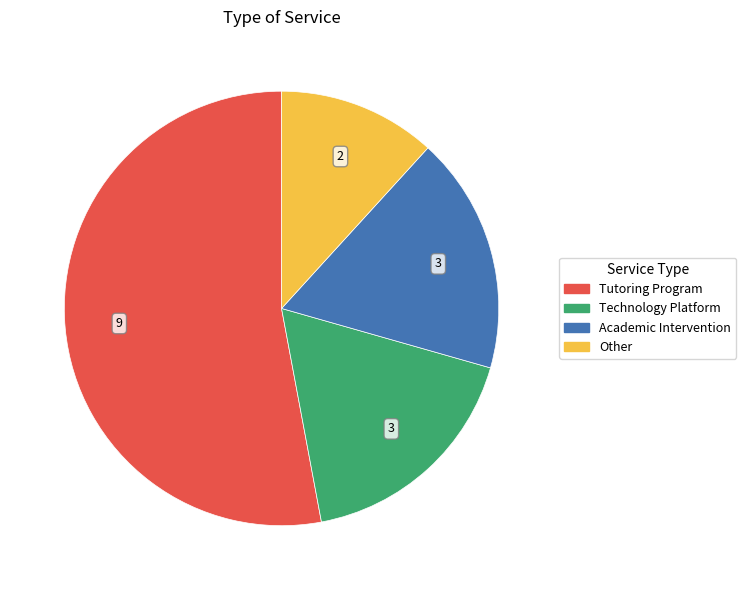

What is the smallest slice in the pie chart?

Other